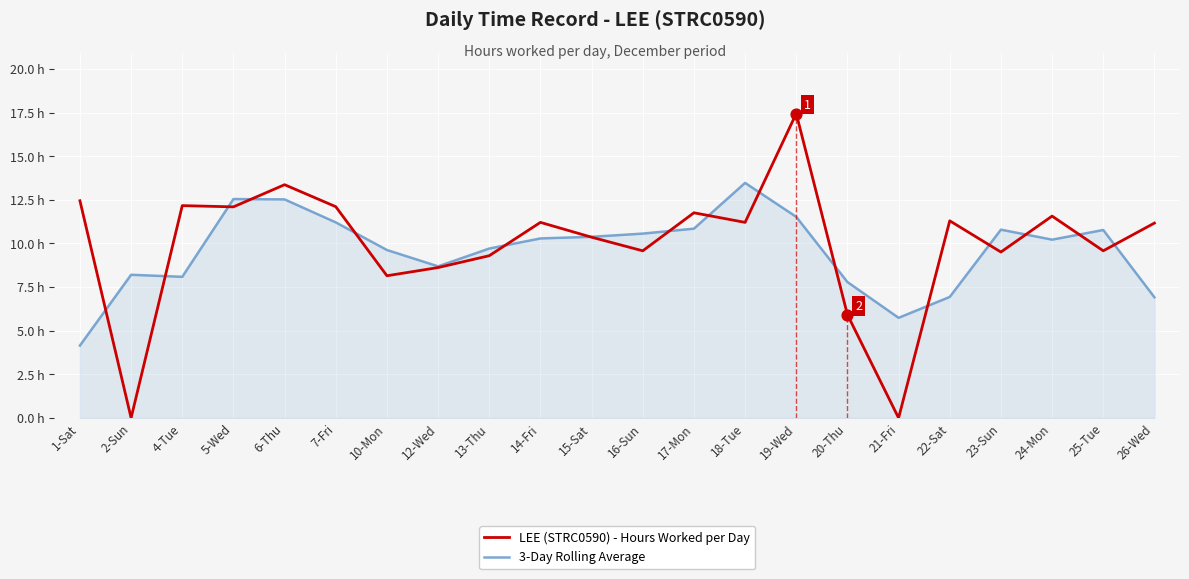

Which series has the largest total across all categories?

LEE (STRC0590) - Hours Worked per Day